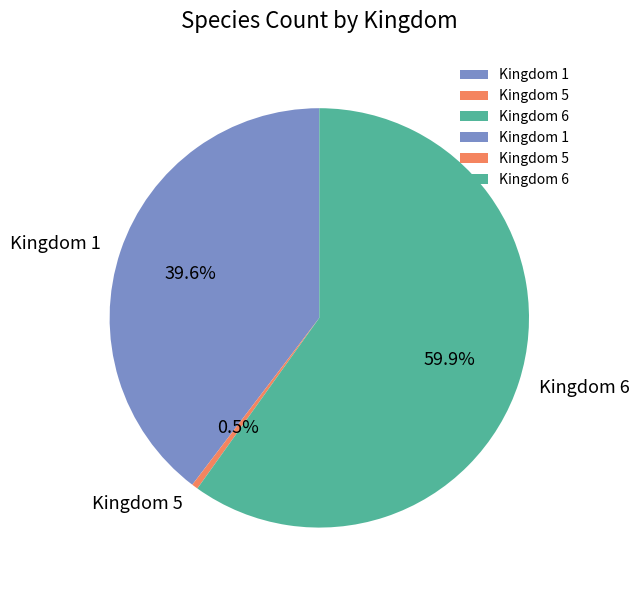

What is the majority slice?

Kingdom 6